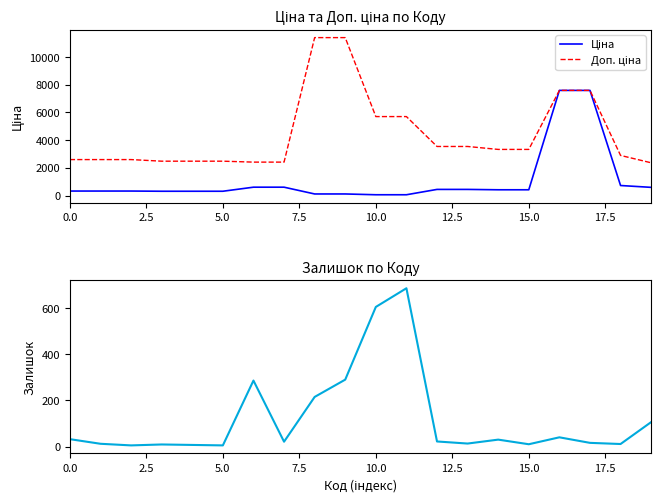

At which label is Залишок closest to 345?

9